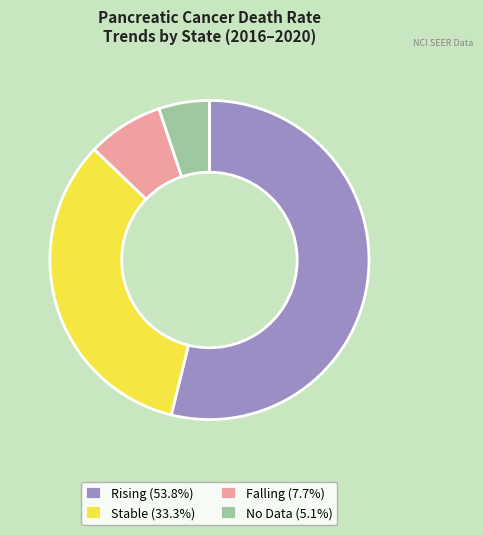

How many slices are in this pie chart?

4